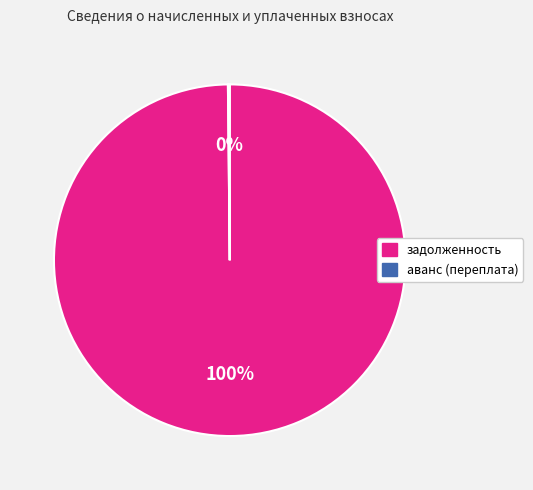

Is there a majority slice in this chart?

Yes